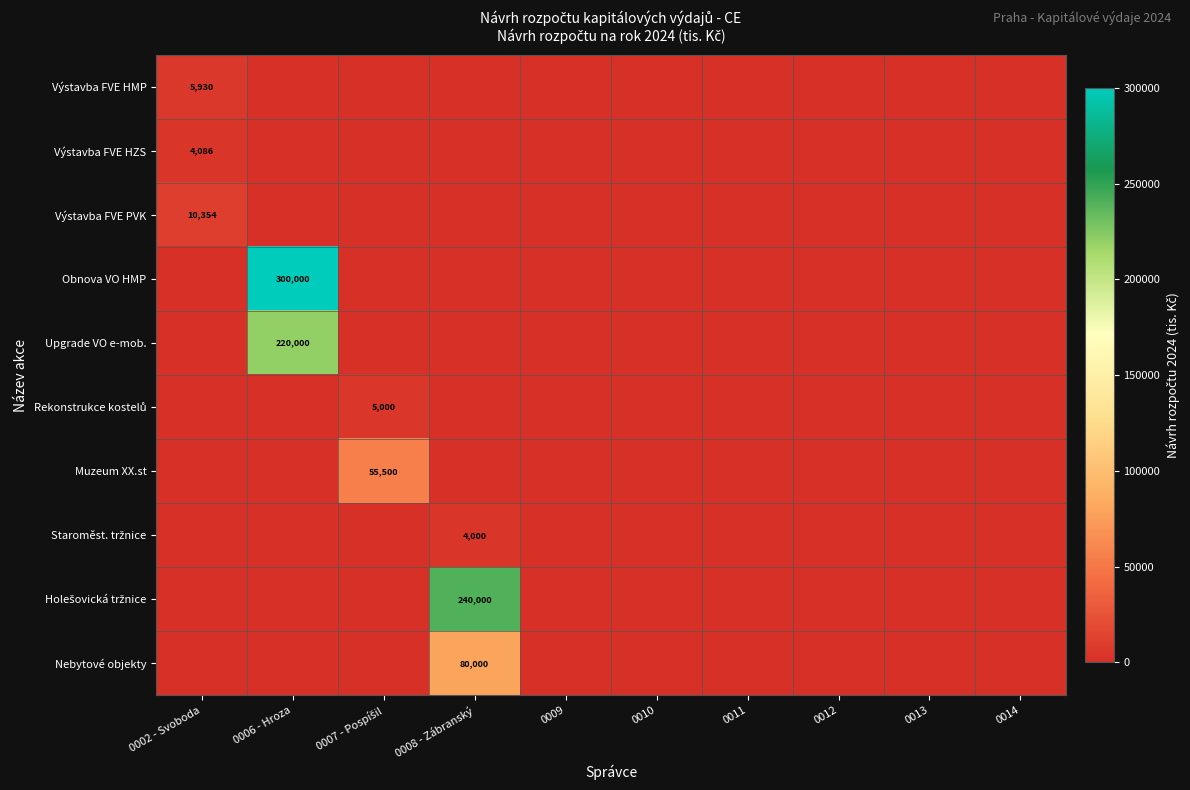

Between 0014 and 0012, which is larger?

0012